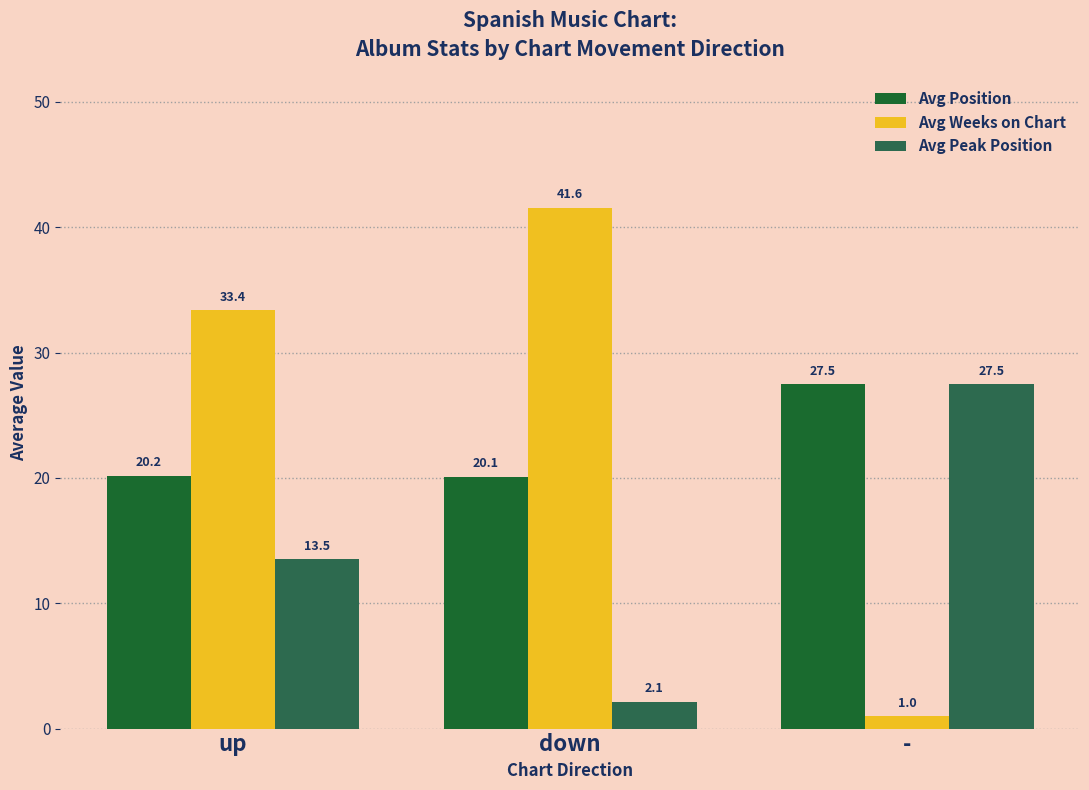

What is the label of the 3rd bar from the left?

-